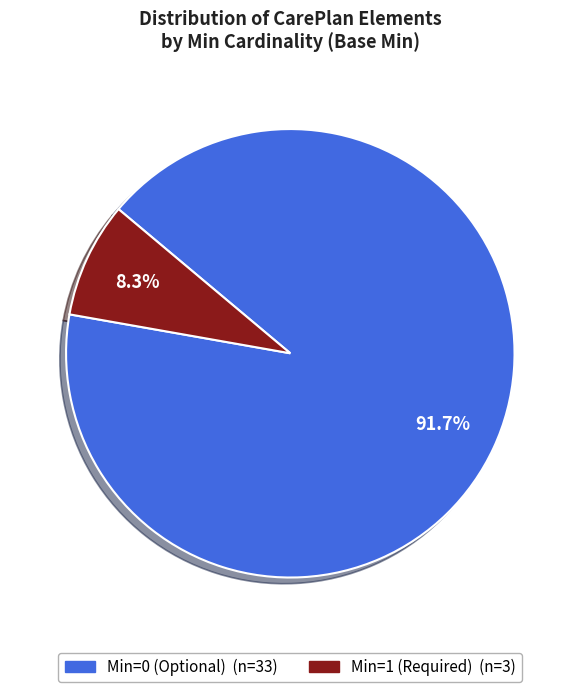

Count the number of slices in the pie.

2